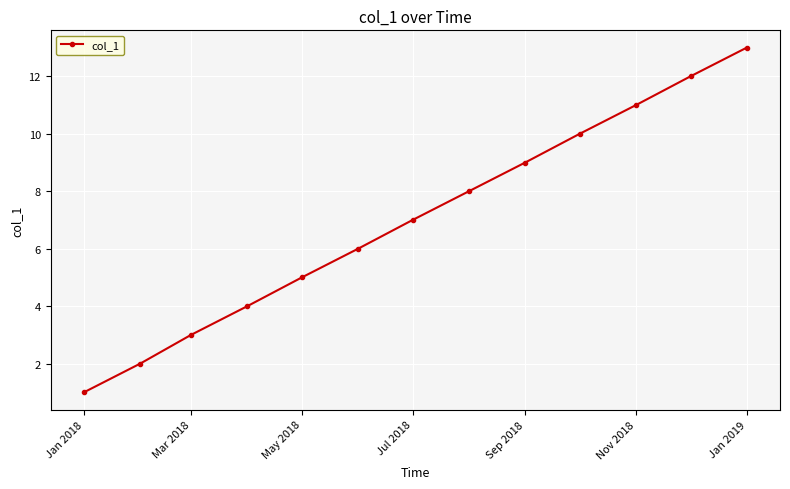

True or false: the data has more than 1 interior local peaks.

False